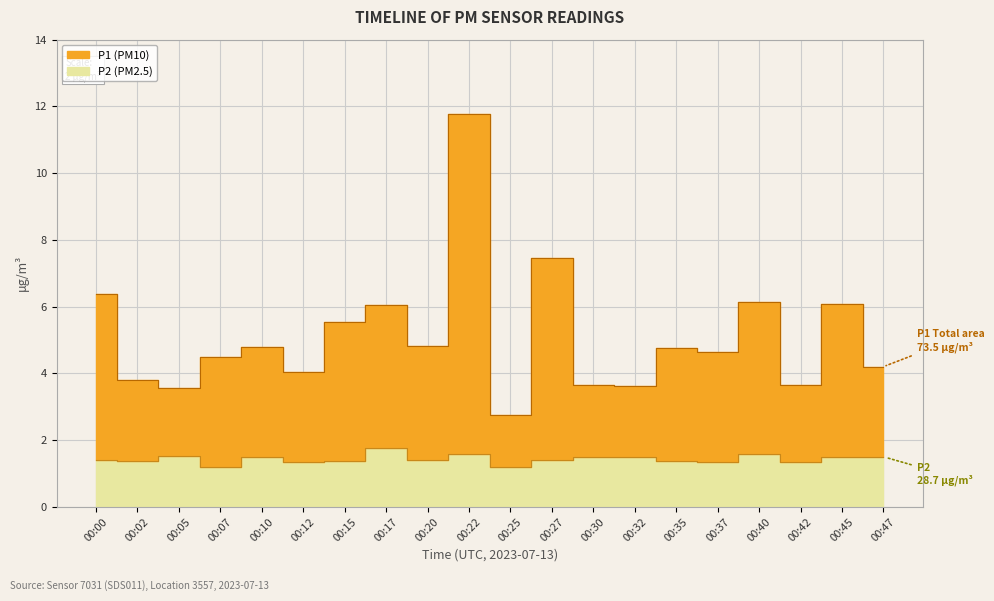

True or false: P2 has a value of 0.8 at 00:02.

False